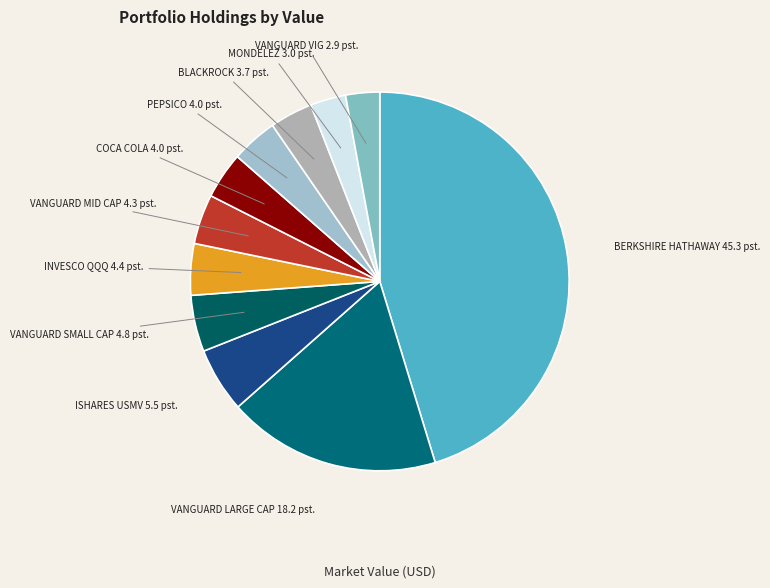

What is the ratio of the value at BERKSHIRE HATHAWAY to the value at ISHARES USMV?

8.2